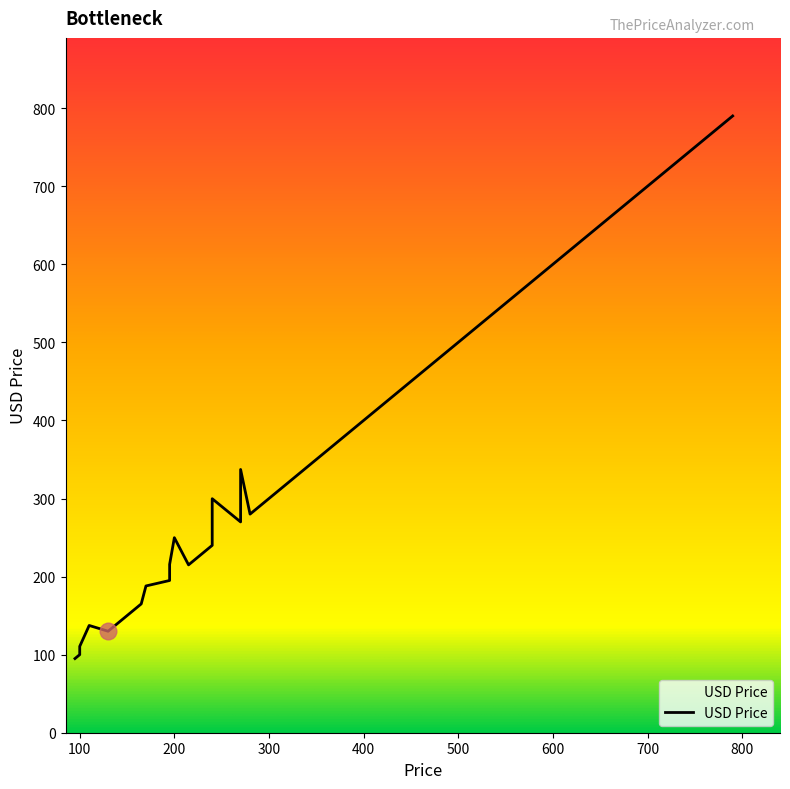

What is the ratio of the value at 280 to the value at 195?

1.4